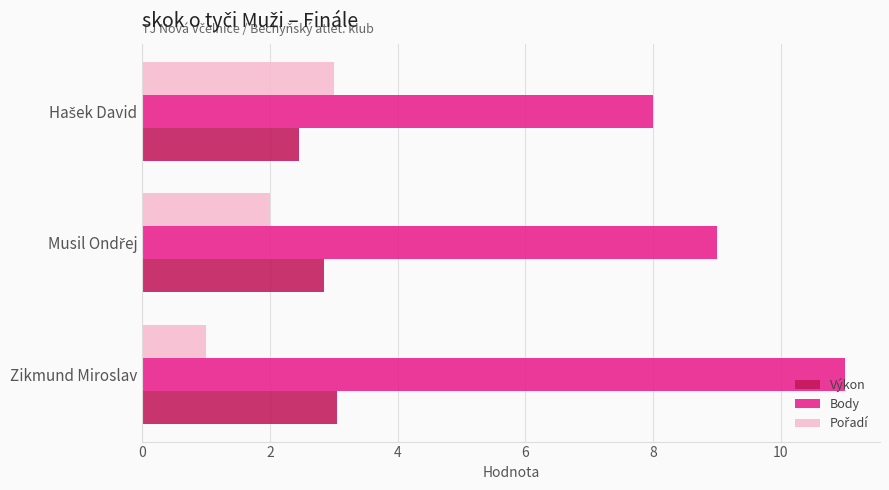

At how many categories does at least one series exceed 4?

3